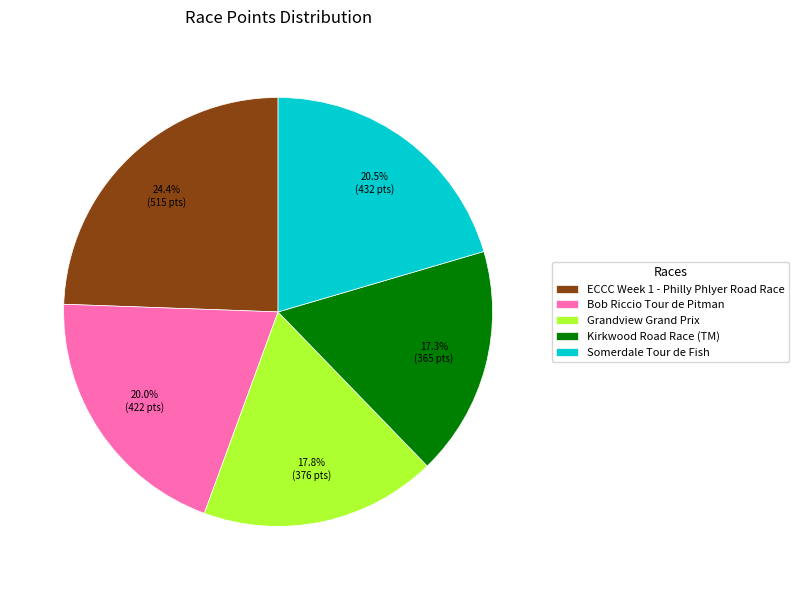

Which slice is the smallest?

Kirkwood Road Race (TM)